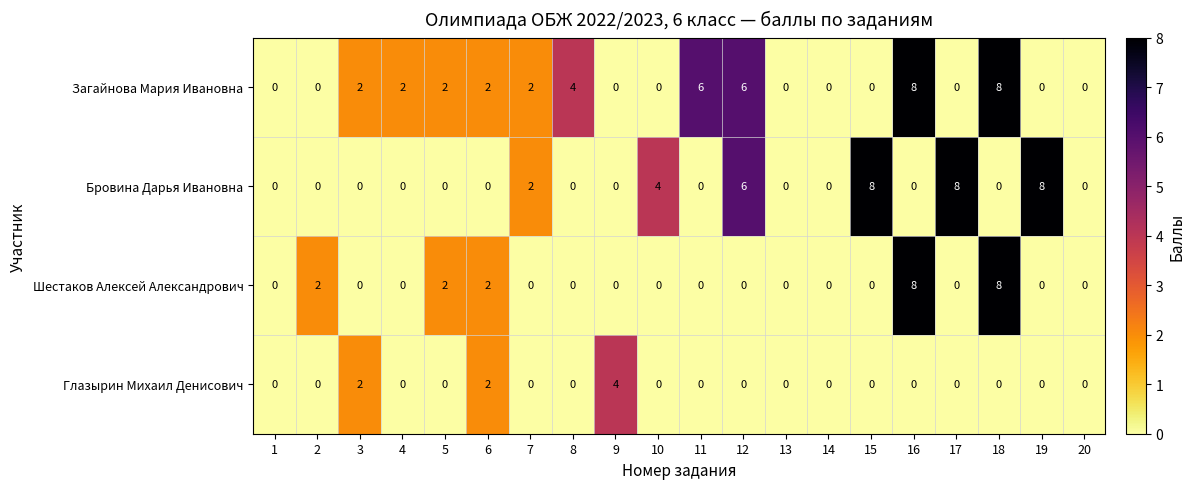

What is the sum of all Шестаков Алексей Александрович values?

22